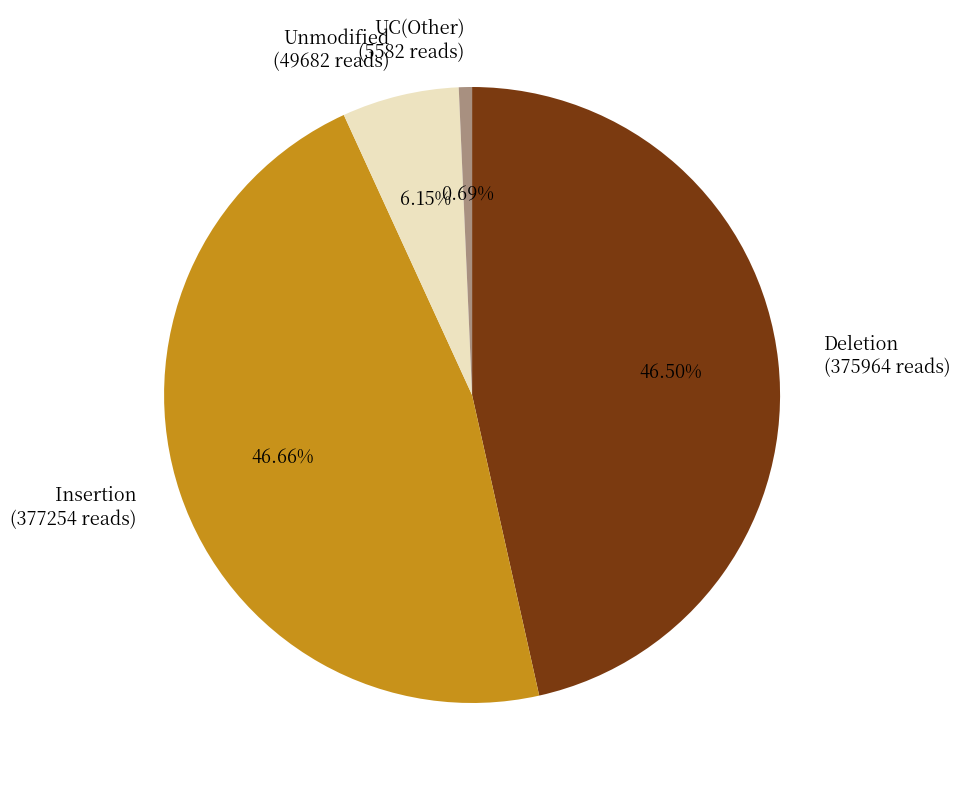

Does any single category account for the majority?

No